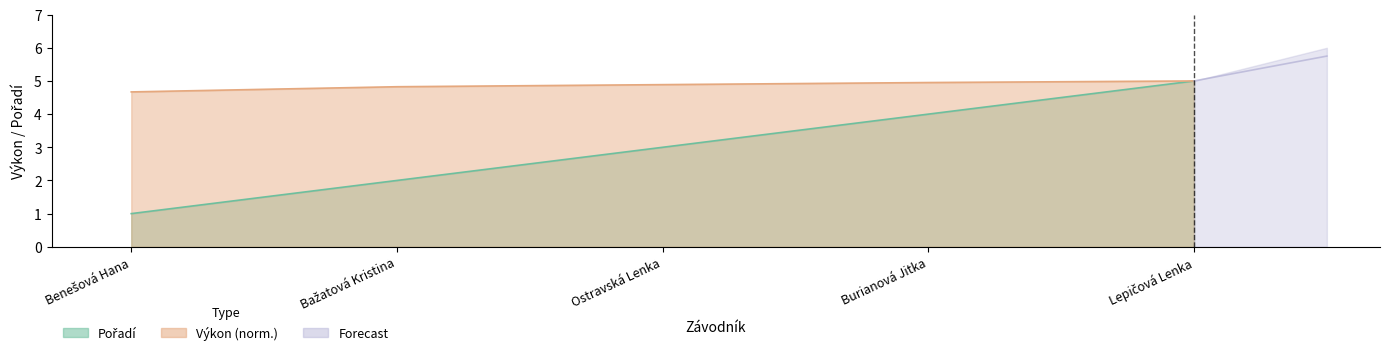

What is the difference between the second highest and second lowest values in the Výkon series?

0.1